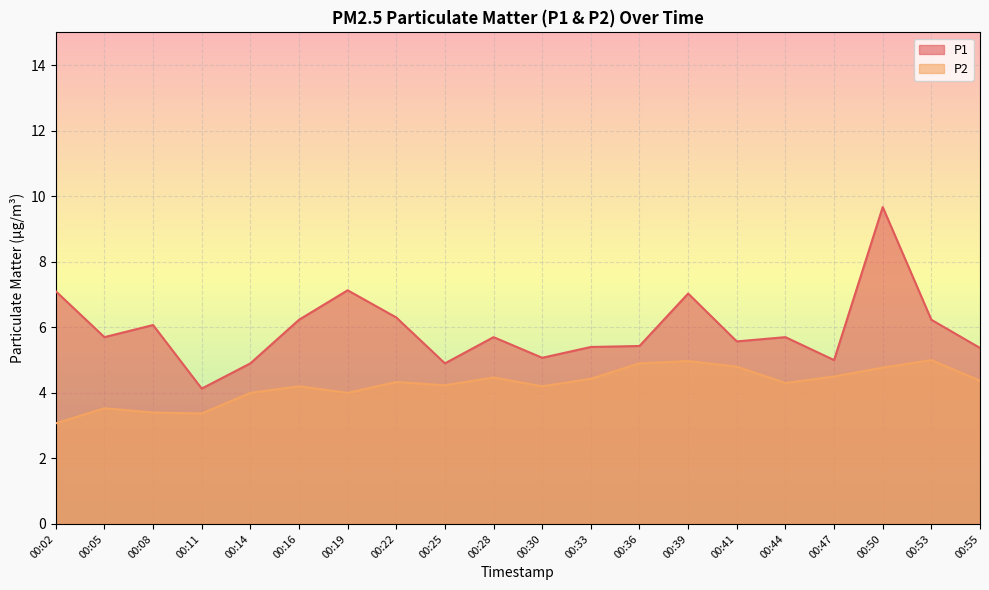

What is the difference between the highest and lowest values at 00:14?

0.9